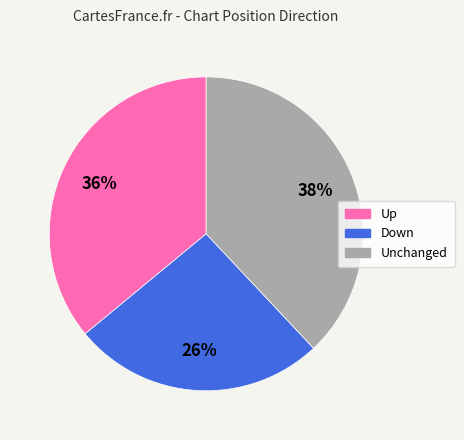

To the nearest percent, what is the difference between the largest and smallest slice percentages?

12%